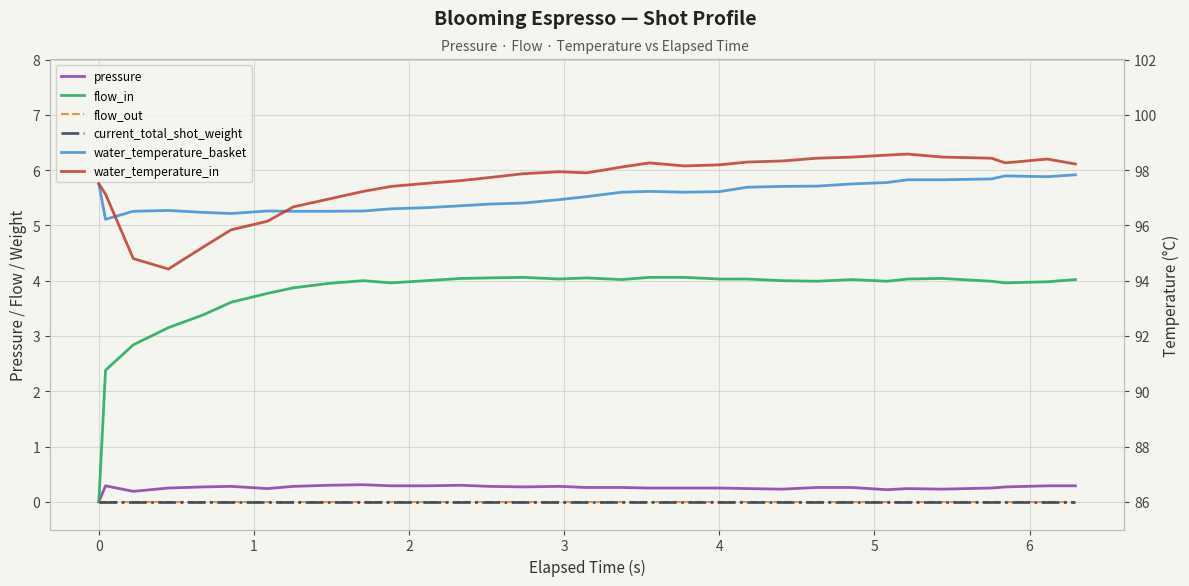

At how many categories does at least one series exceed 79?

32